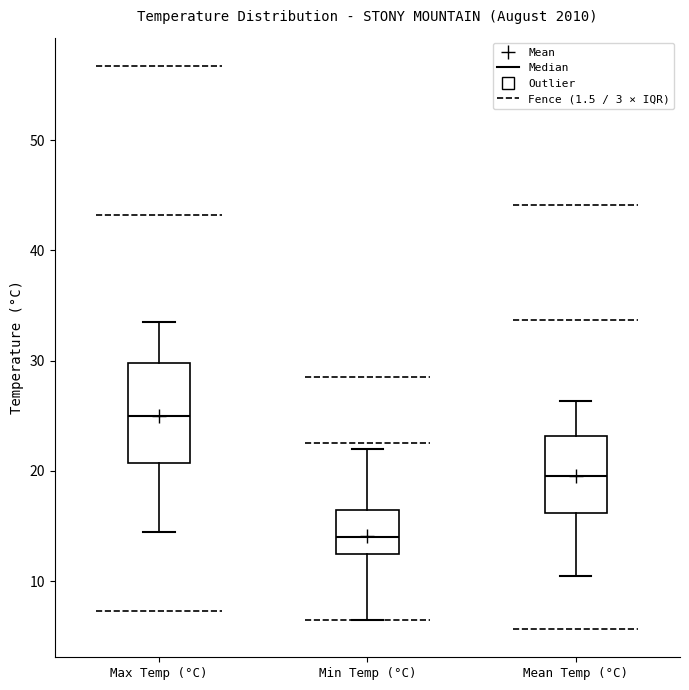

Reading left to right, transcribe this box plot: for each box, give where its median line is, the range the box spans, and where its two whiskers end, as read against the y-axis. The values are not printed on the chart, so give them approximately, as read against the axis.

Max Temp (°C): median 25, box 21 to 30, whiskers 15 to 34
Min Temp (°C): median 14, box 13 to 17, whiskers 7 to 22
Mean Temp (°C): median 20, box 16 to 23, whiskers 11 to 26